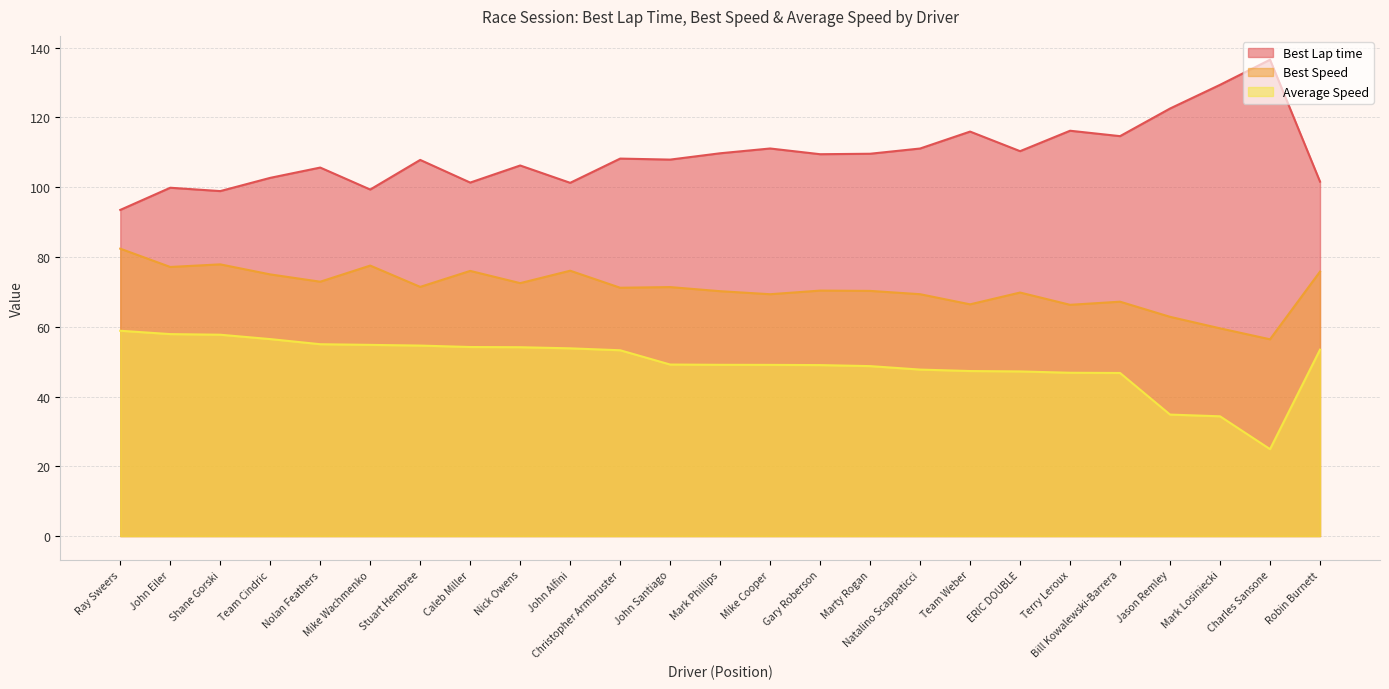

What is the difference between the Best Speed values at Team Weber and Christopher Armbruster?

4.8